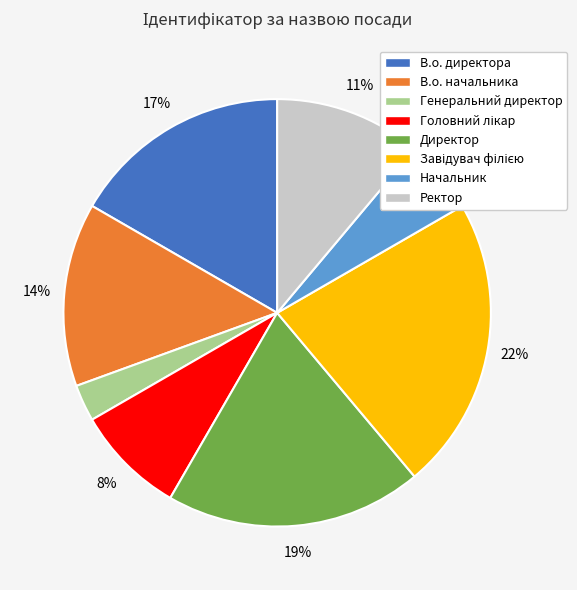

To the nearest percent, what is the difference between the largest and smallest slice percentages?

19%